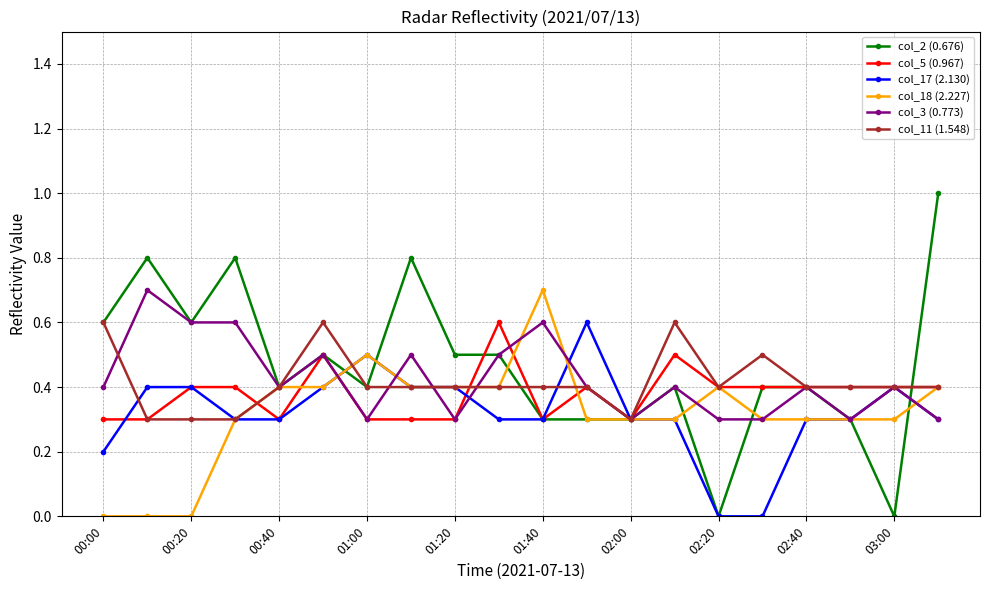

How many lines are shown in the chart?

6